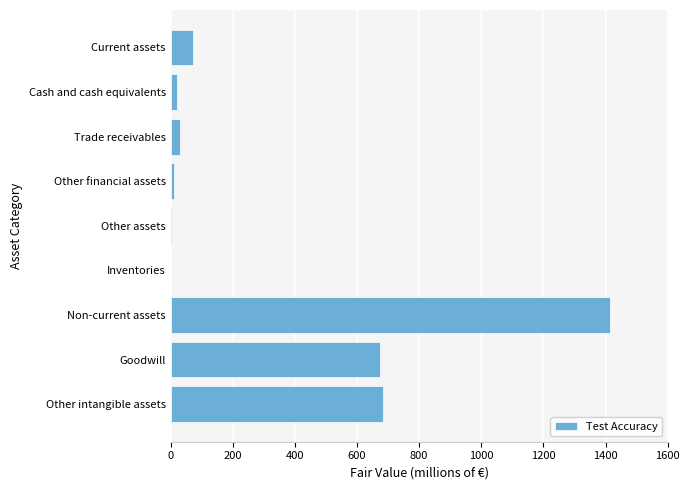

What is the sum of all values?

2913